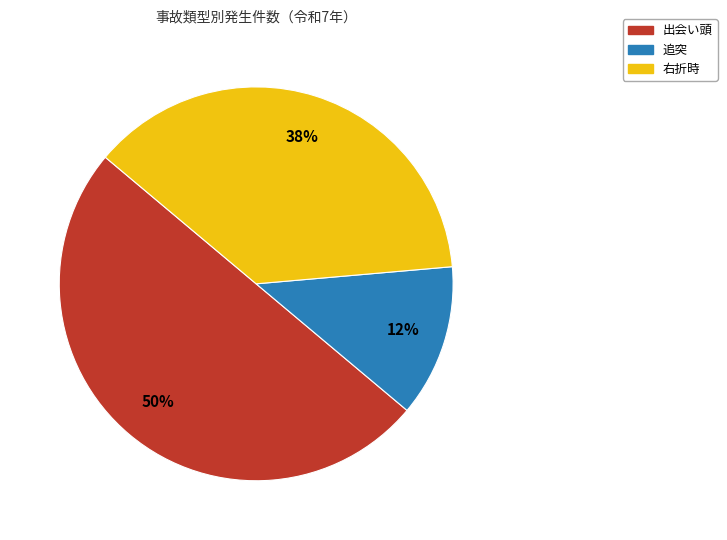

Count the number of slices in the pie.

3